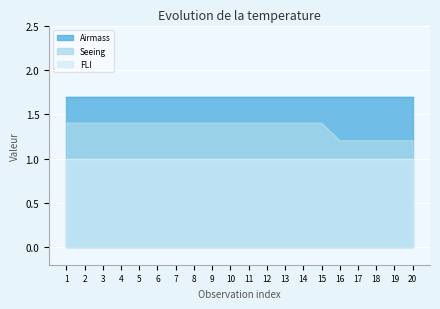

What is the value of the Airmass point at the 10th from the left?

1.7